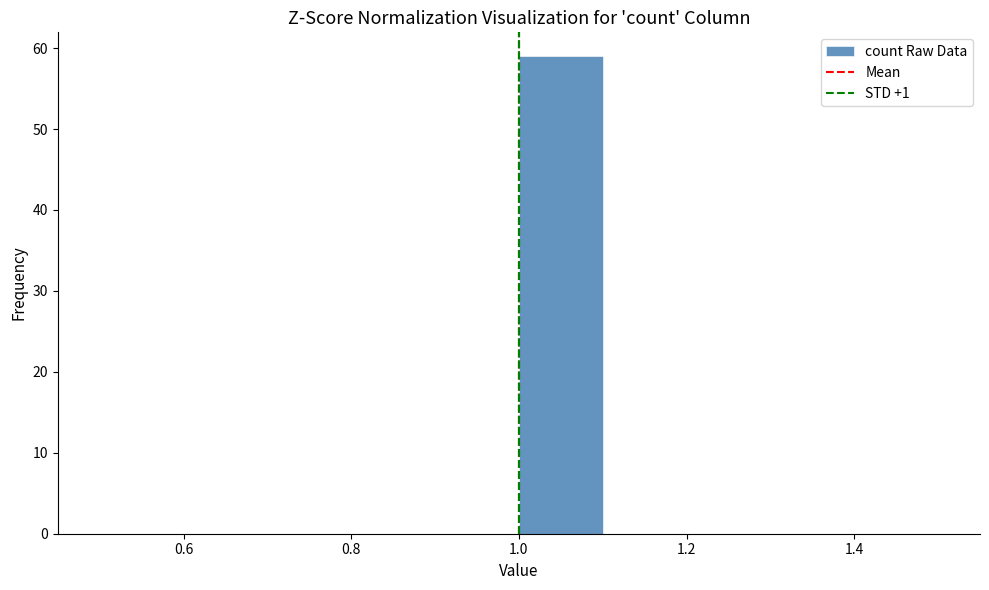

Reading left to right, list every bar in this chart as the range it spans on the x-axis followed by its height. The values are not printed on the chart, so give them approximately, as read against the axis.

0.5 to 0.6: 0
0.6 to 0.7: 0
0.7 to 0.8: 0
0.8 to 0.9: 0
0.9 to 1.0: 0
1.0 to 1.1: 59
1.1 to 1.2: 0
1.2 to 1.3: 0
1.3 to 1.4: 0
1.4 to 1.5: 0